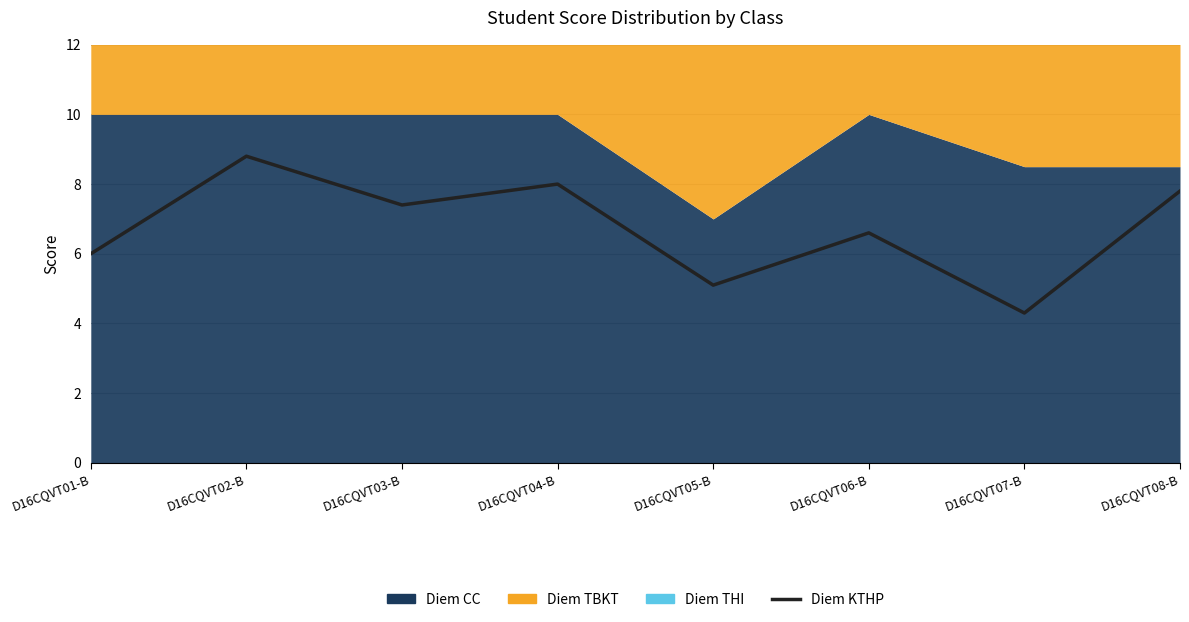

What is the average value?

6.8